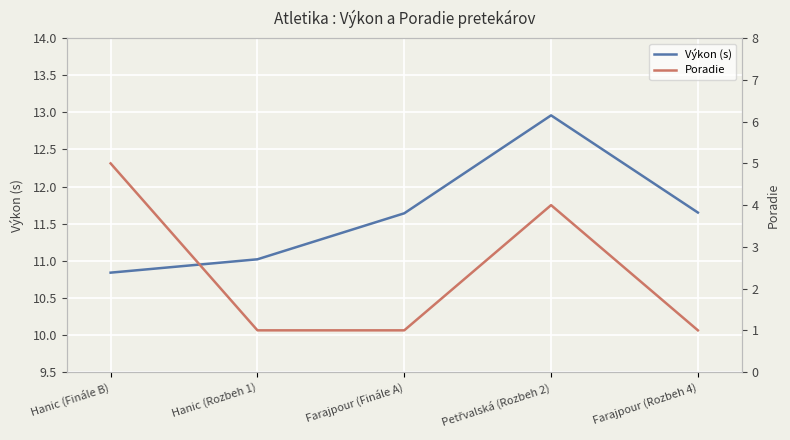

What is the minimum value for Výkon (s)?

10.8